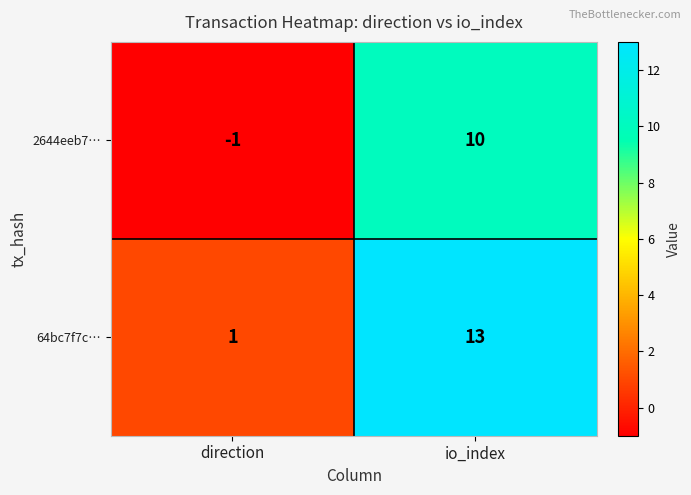

Rank the series by their average value, from lowest to highest.

2644eeb7…, 64bc7f7c…